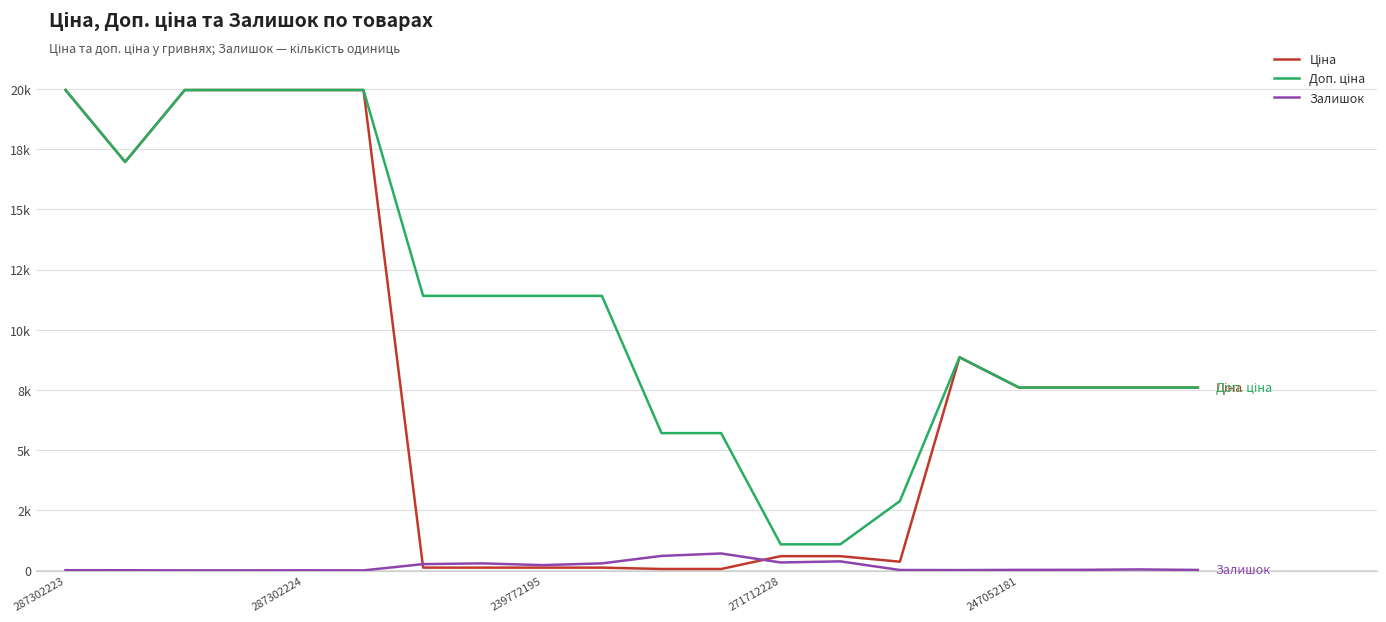

Which series has the widest spread of values?

Ціна